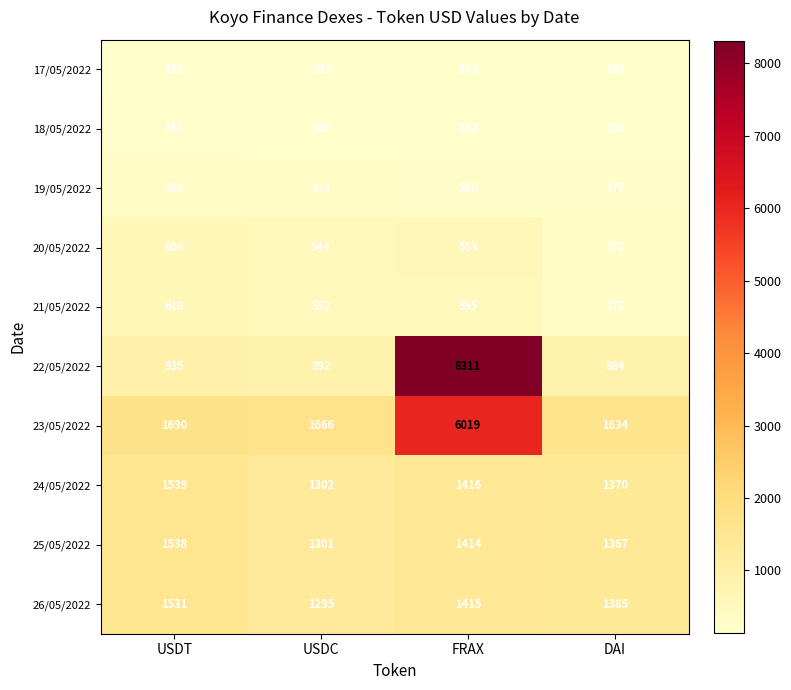

What is the maximum value shown in the chart?

8311